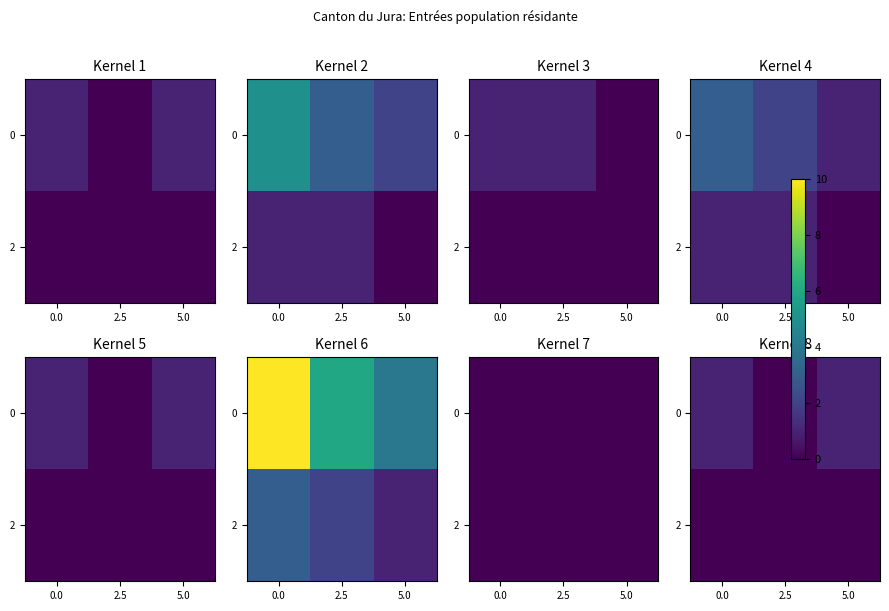

What is the approximate value of 0 at 5.0?

1